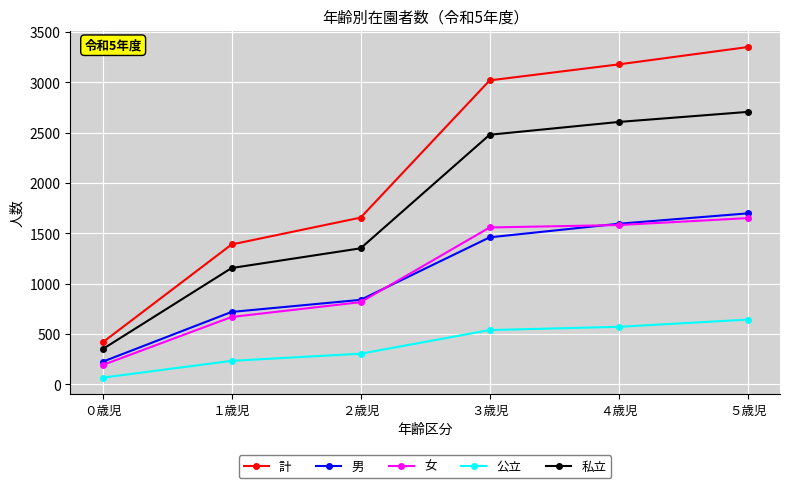

What position from the left is ０歳児?

1